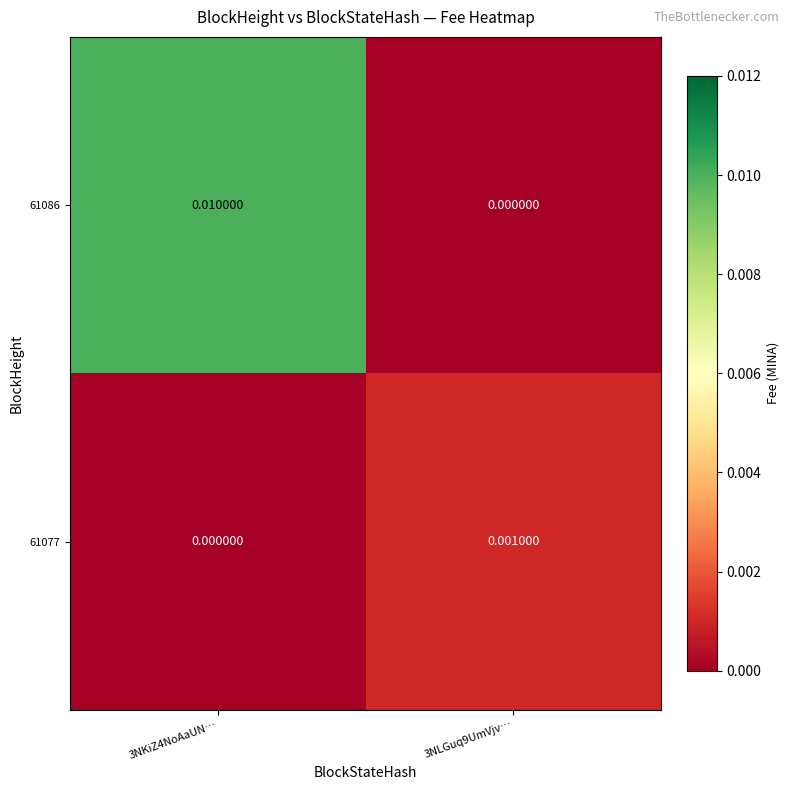

How many data points does each series have?

2